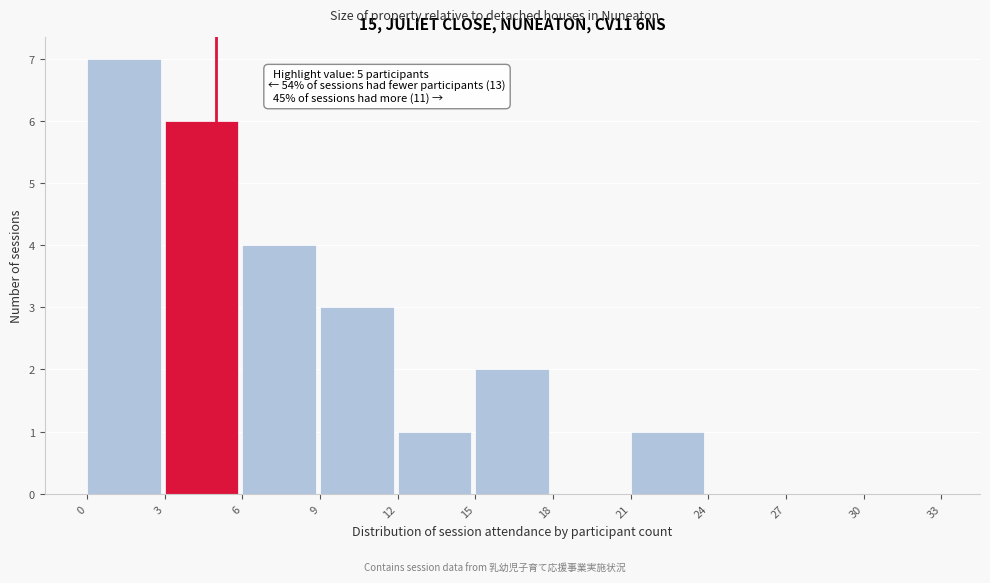

Which range on the x-axis has the tallest bar?

0 to 3